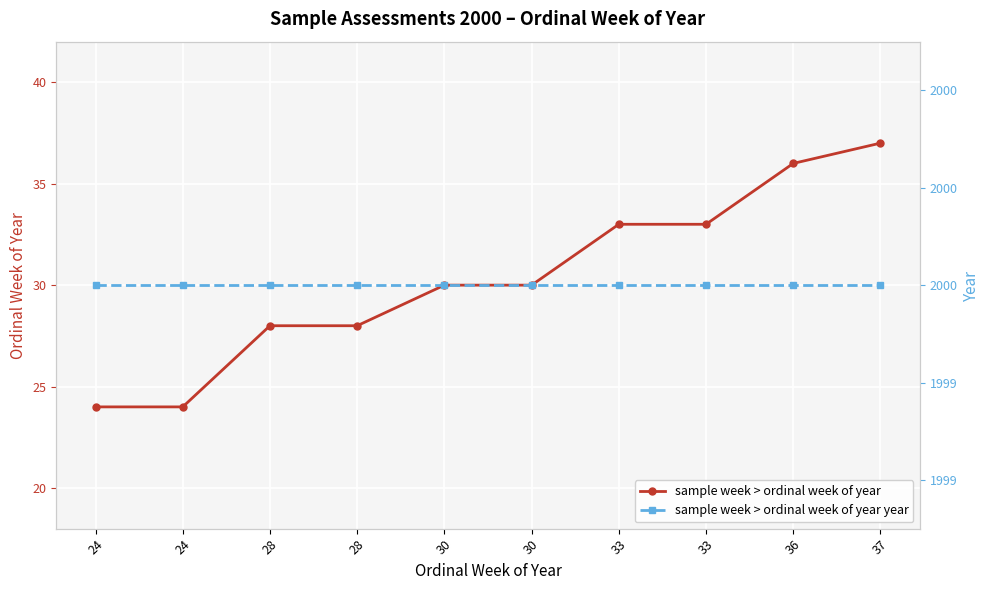

Reading right to left, list all the values displayed in this chart.

sample week > ordinal week of year: 37=37	36=36	33=33	33=33	30=30	30=30	28=28	28=28	24=24	24=24
sample week > ordinal week of year year: 37=2000	36=2000	33=2000	33=2000	30=2000	30=2000	28=2000	28=2000	24=2000	24=2000